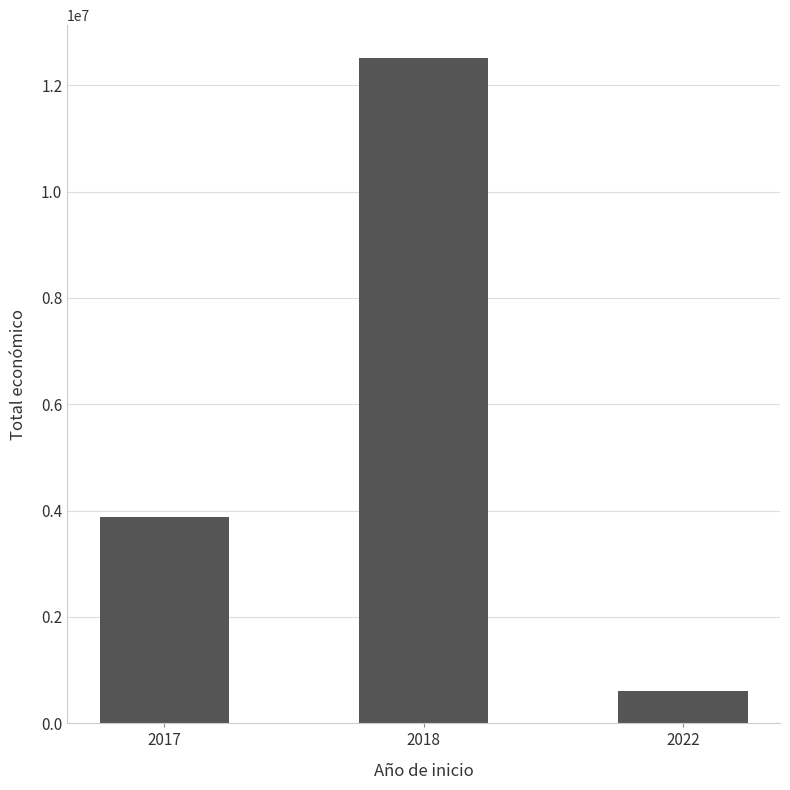

What is the change in value from 2017 to 2018?

+8632738